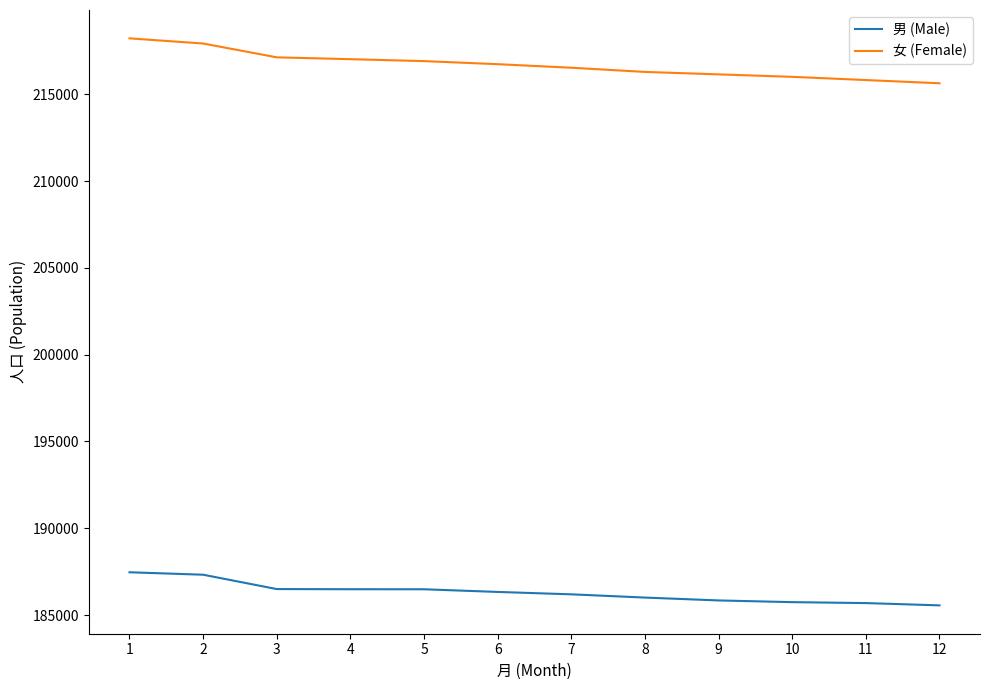

What is the minimum value shown in the chart?

185560